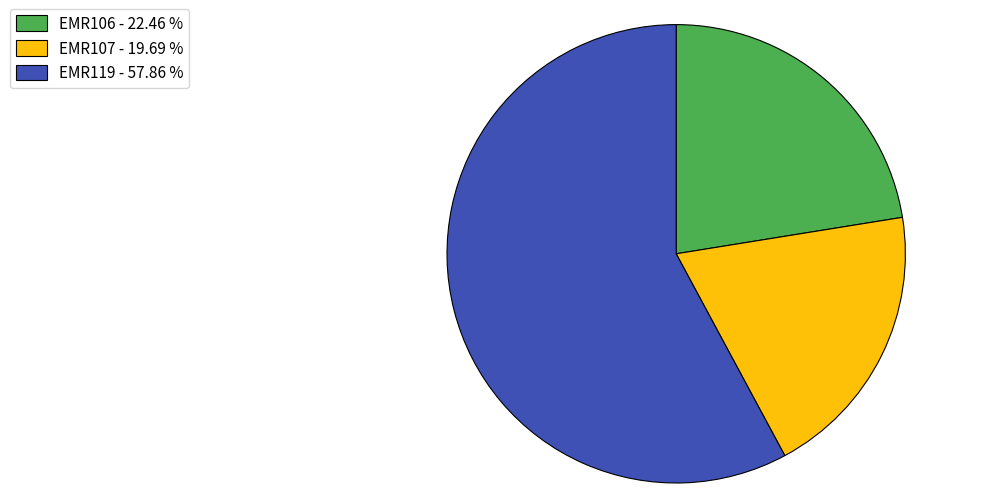

Is the sum of EMR107 - 19.69 % and EMR119 - 57.86 % greater than half?

Yes